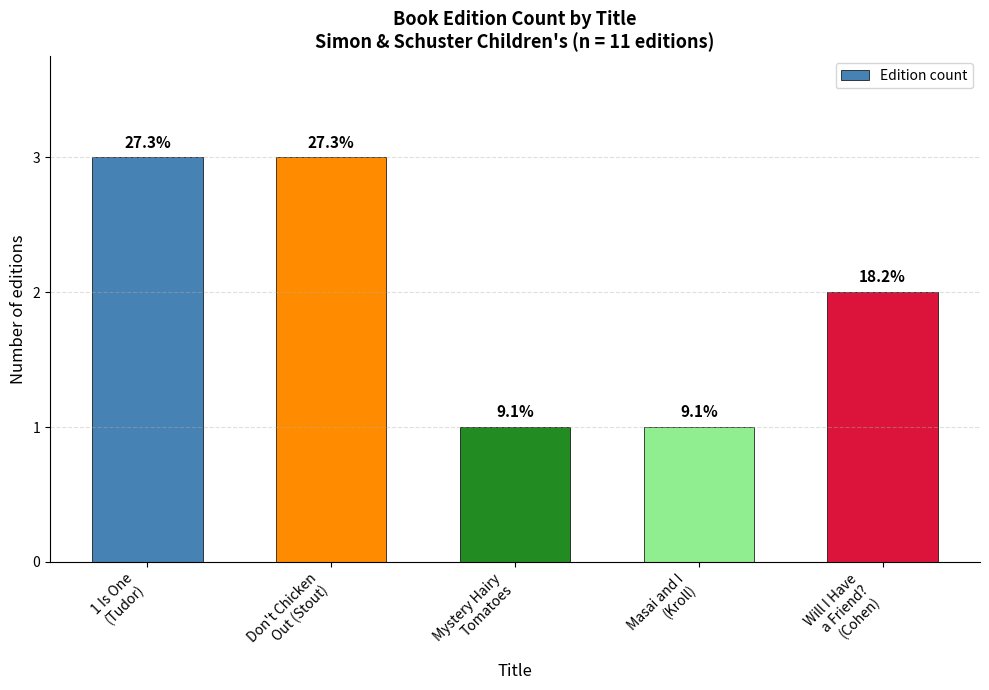

Are the bars horizontal?

No